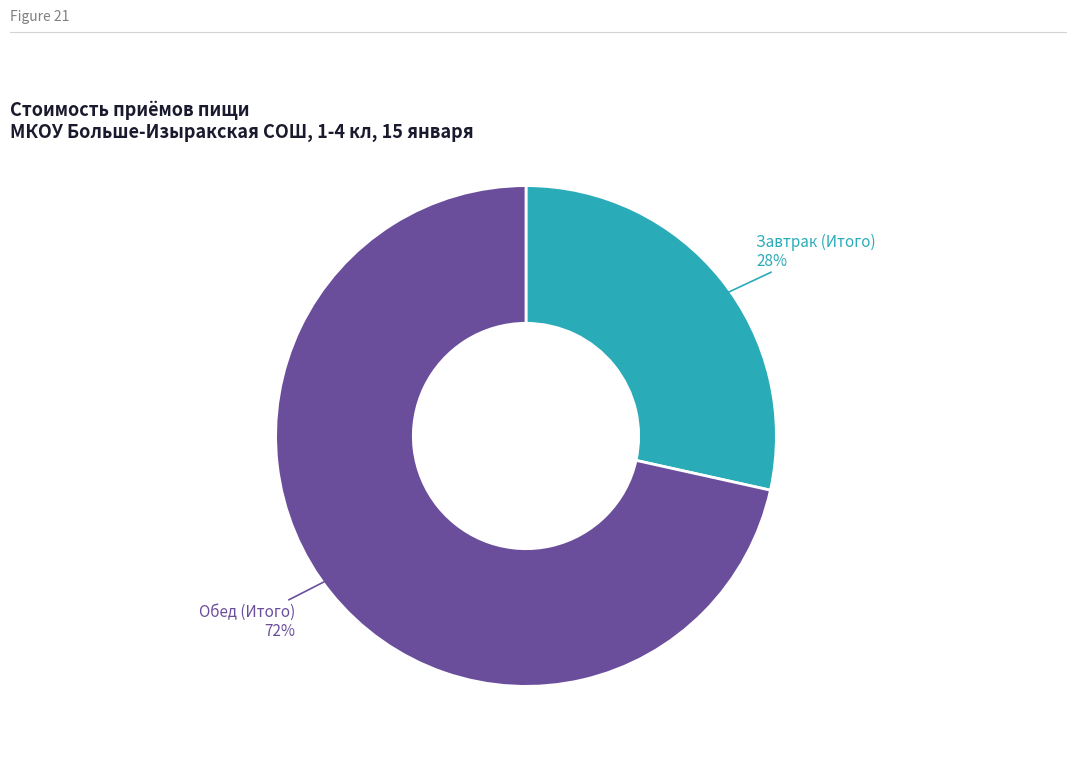

To the nearest percent, what is the average slice percentage?

50%